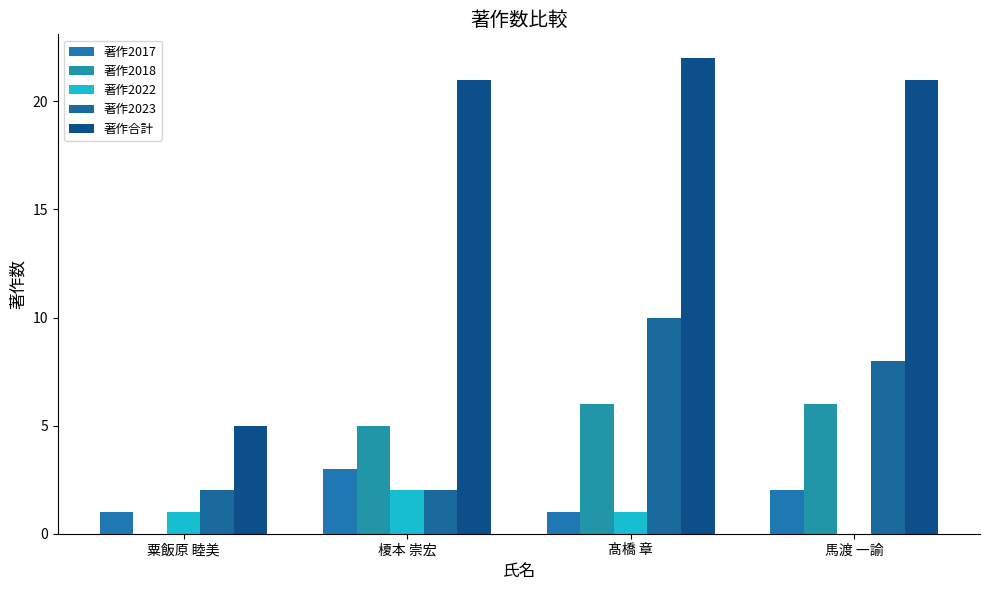

Where does the 著作合計 series first go above 21?

髙橋 章